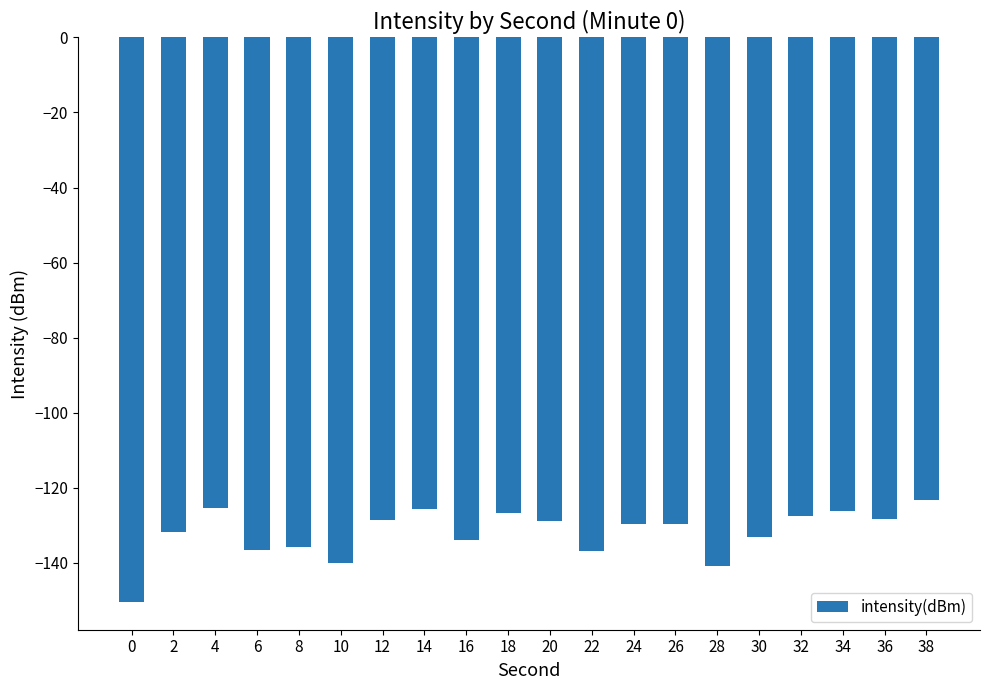

True or false: the data shows -140.8 at 28.

True